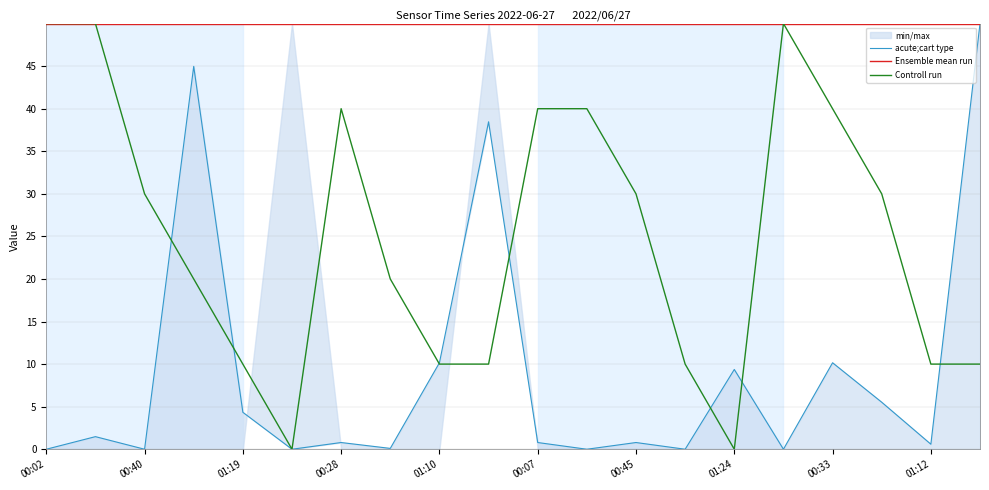

Where does the Controll run series first go above 29?

00:02